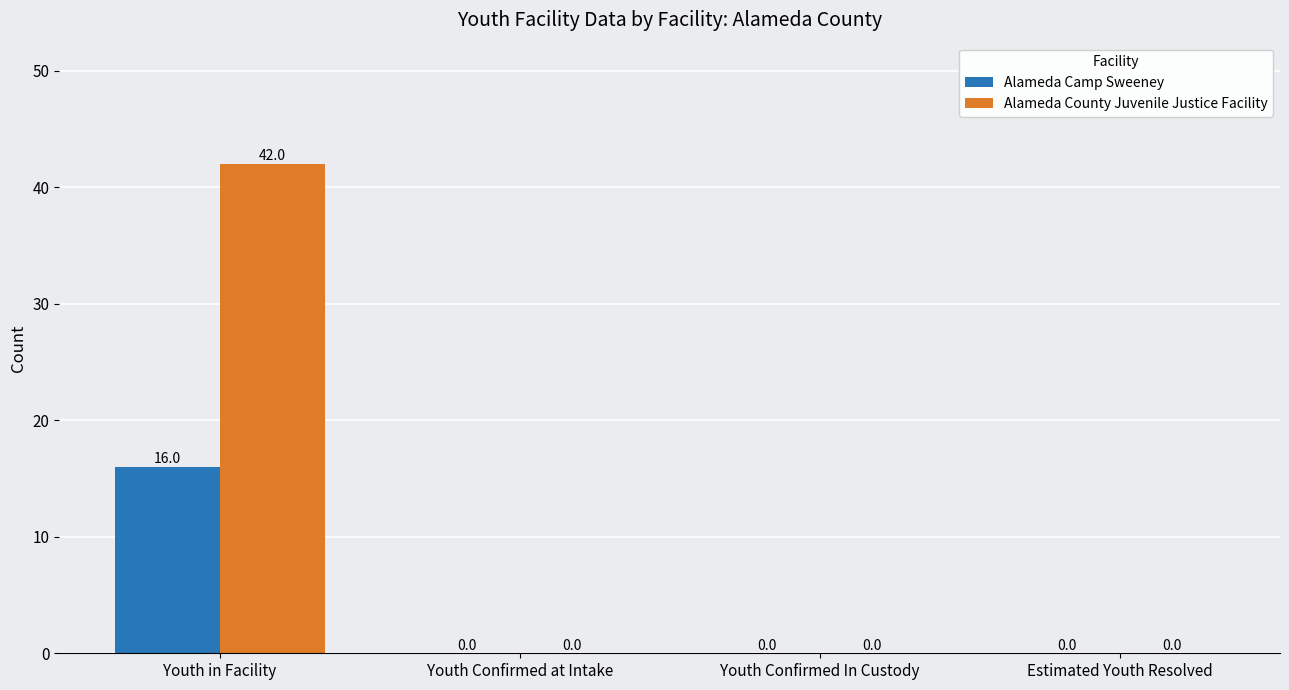

Which series has the largest total across all categories?

Alameda County Juvenile Justice Facility